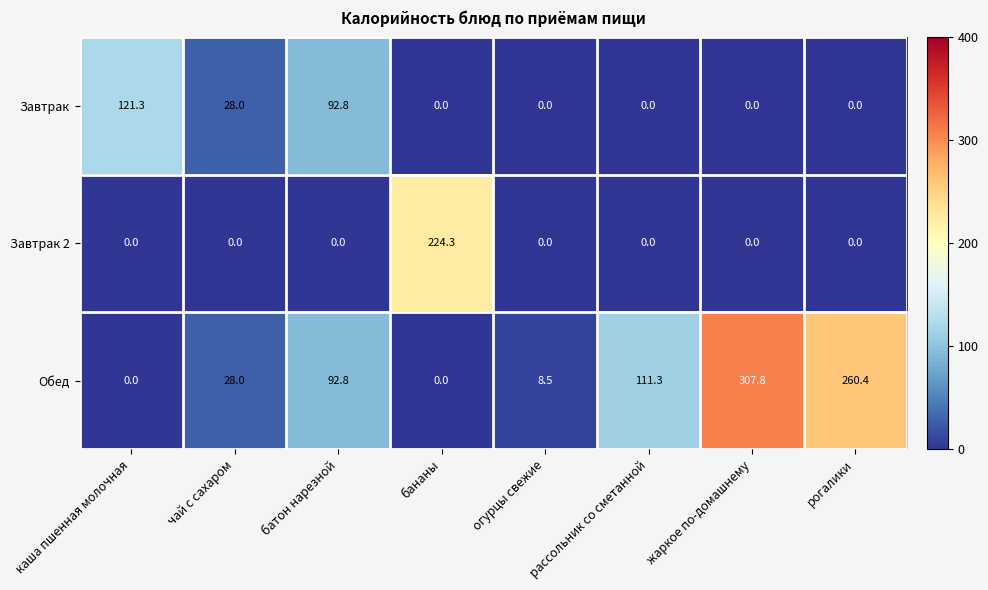

Which series changed the most between каша пшенная молочная and рассольник со сметанной?

Завтрак